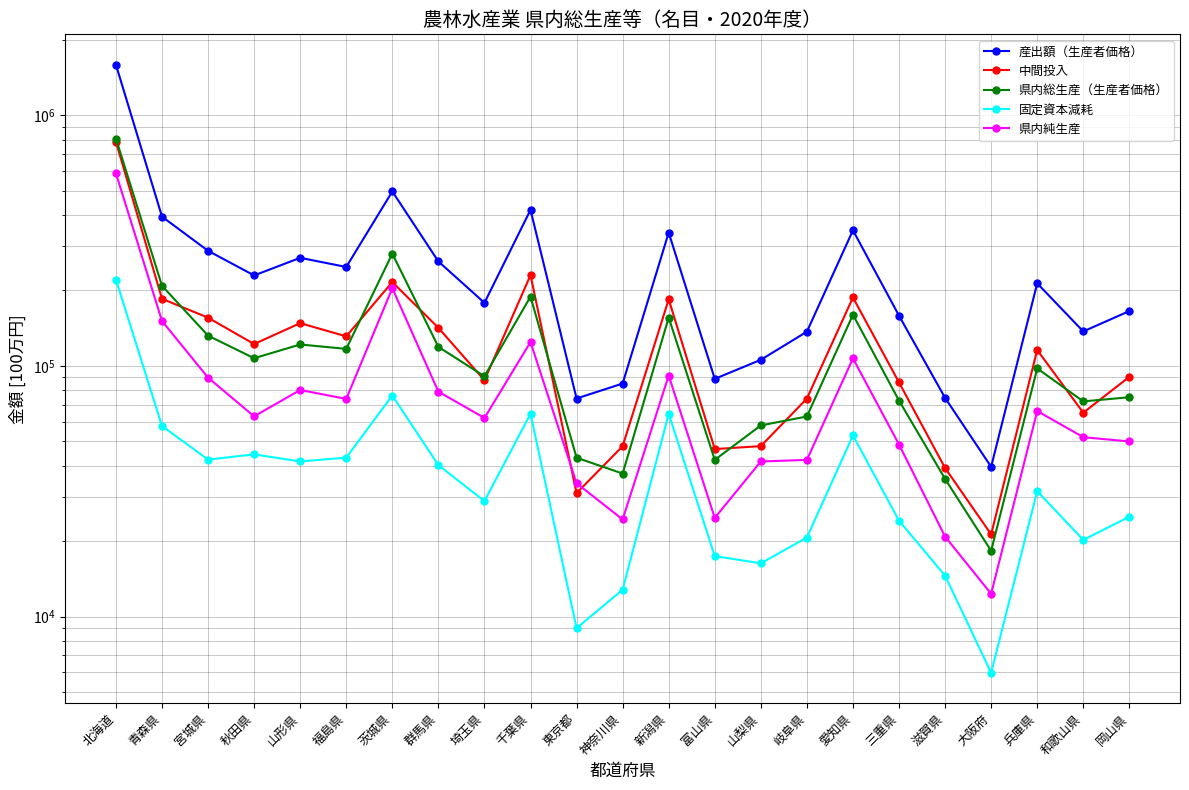

Is this an area chart (filled region under the line)?

No